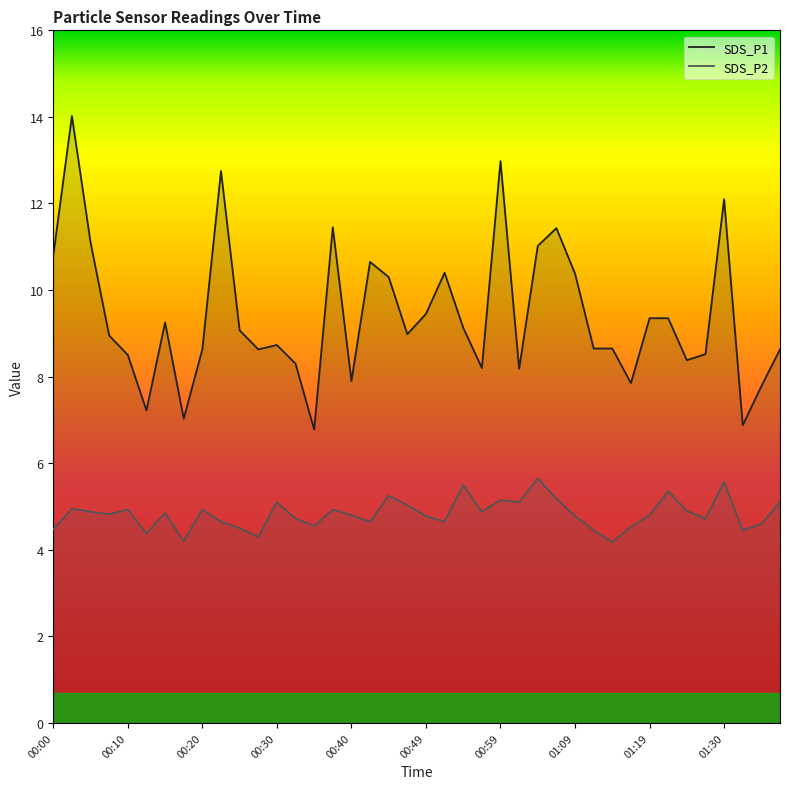

List the series in order of their overall mean, highest first.

SDS_P1, SDS_P2